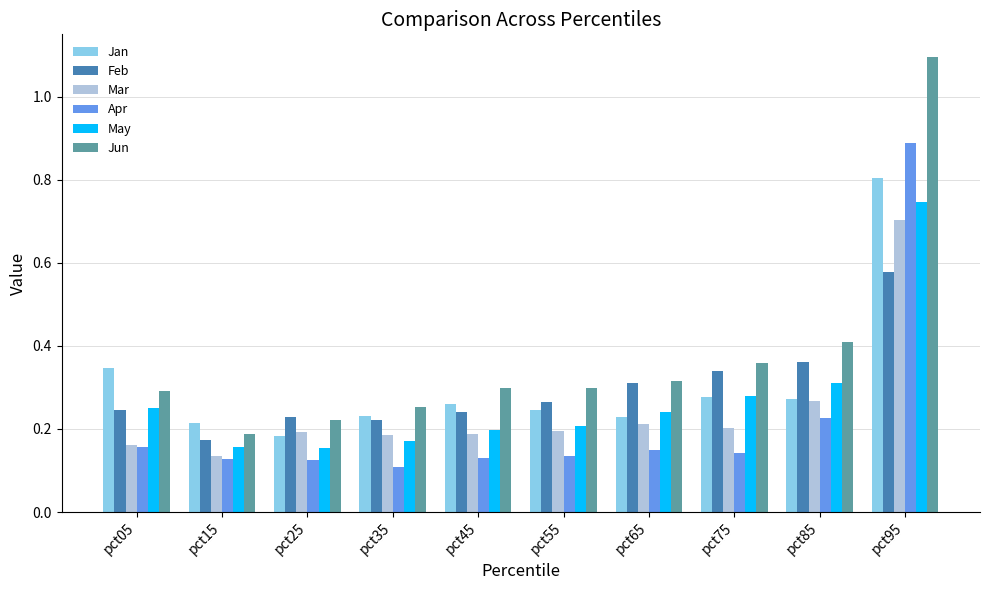

How many bars are there in each group?

6